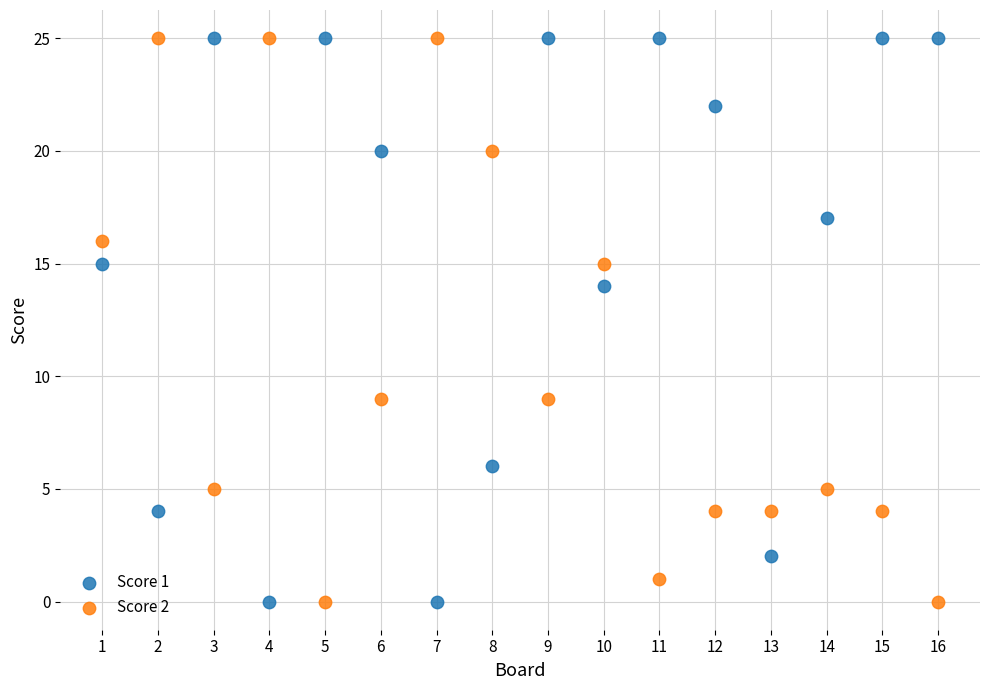

What are all the series names shown in the legend?

Score 1, Score 2